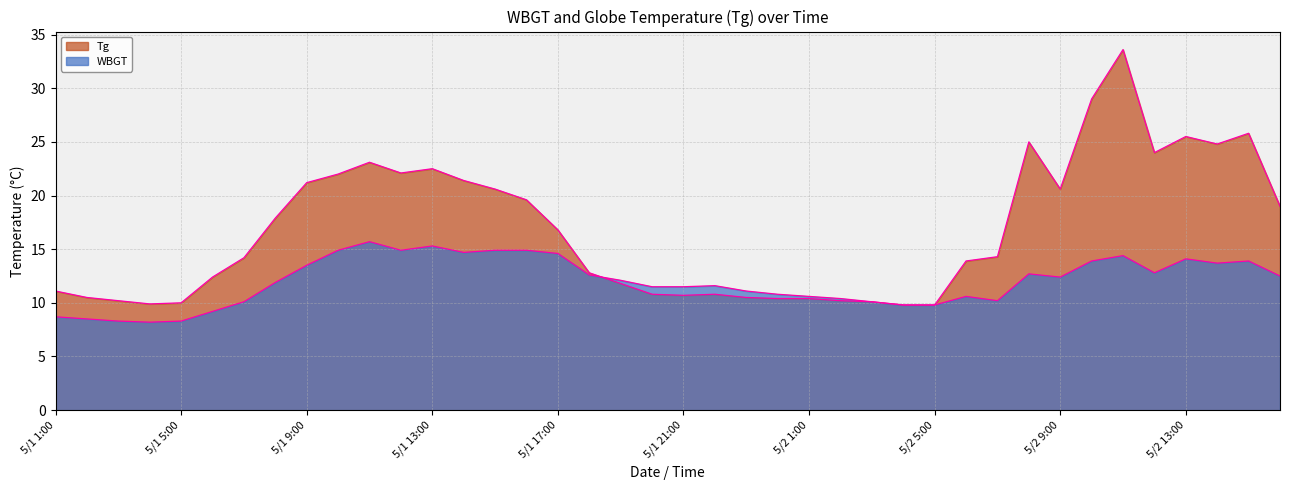

List the series in order of their overall mean, lowest first.

WBGT line, Tg line